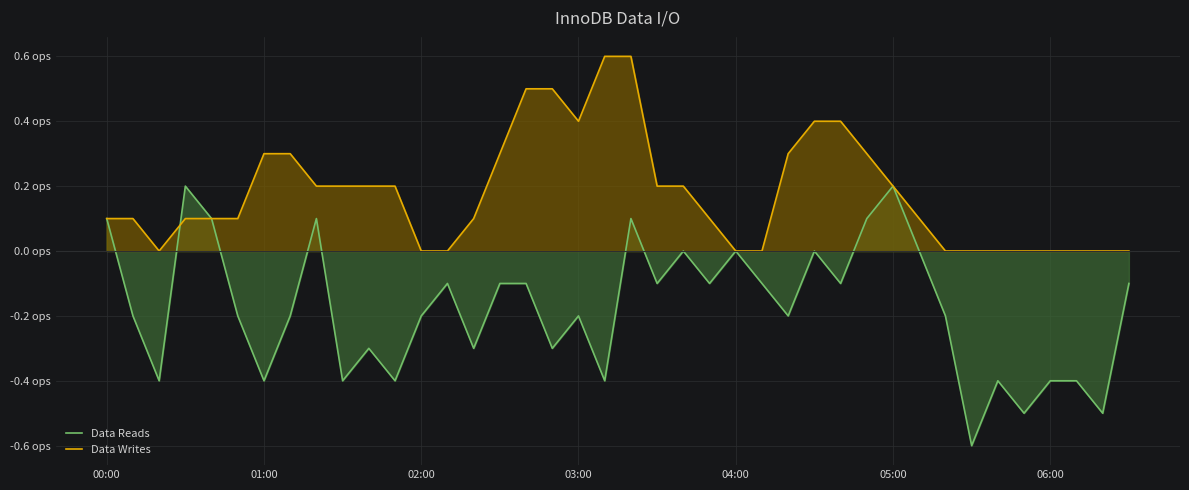

How many times do Data Writes and Data Reads cross each other?

1